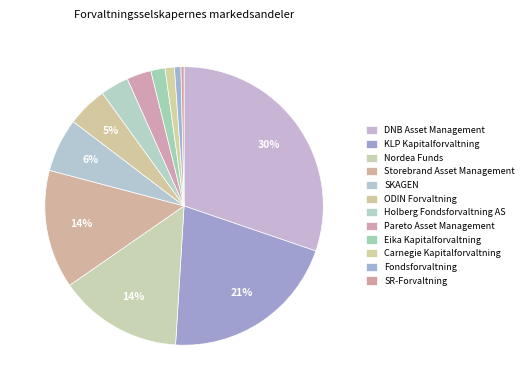

To the nearest percent, what is the difference between the Fondsforvaltning and SKAGEN slice percentages?

5%